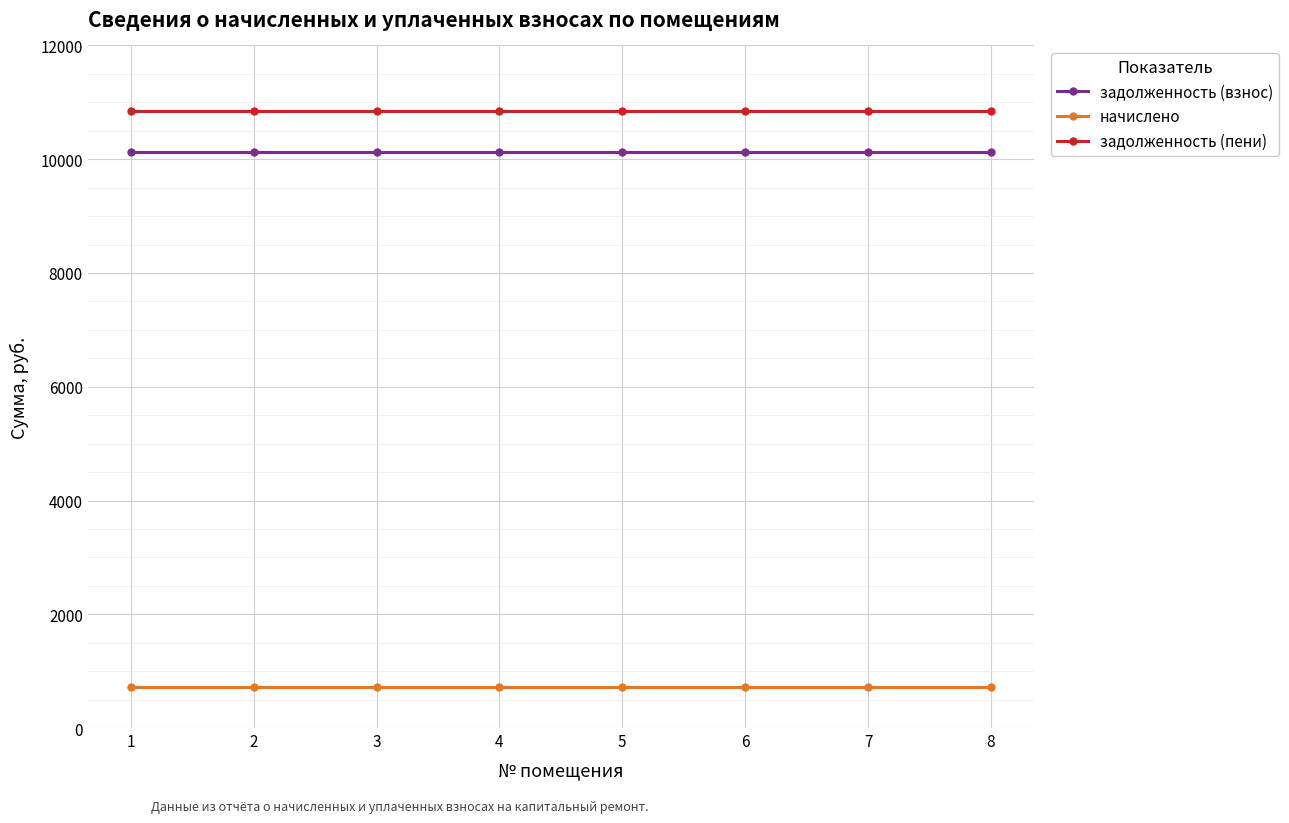

Reading left to right, extract all data points from this chart.

задолженность (взнос): 10130.4	10130.4	10130.4	10130.4	10130.4	10130.4	10130.4	10130.4
начислено: 714.4	714.4	714.4	714.4	714.4	714.4	714.4	714.4
задолженность (пени): 10844.8	10844.8	10844.8	10844.8	10844.8	10844.8	10844.8	10844.8